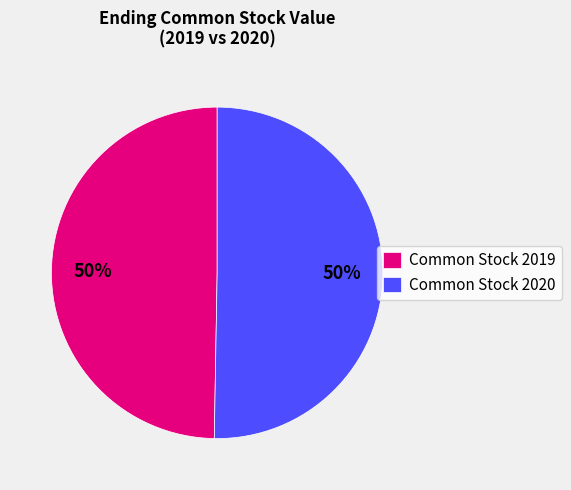

Combined, do Common Stock 2020 and Common Stock 2019 account for over 50%?

Yes